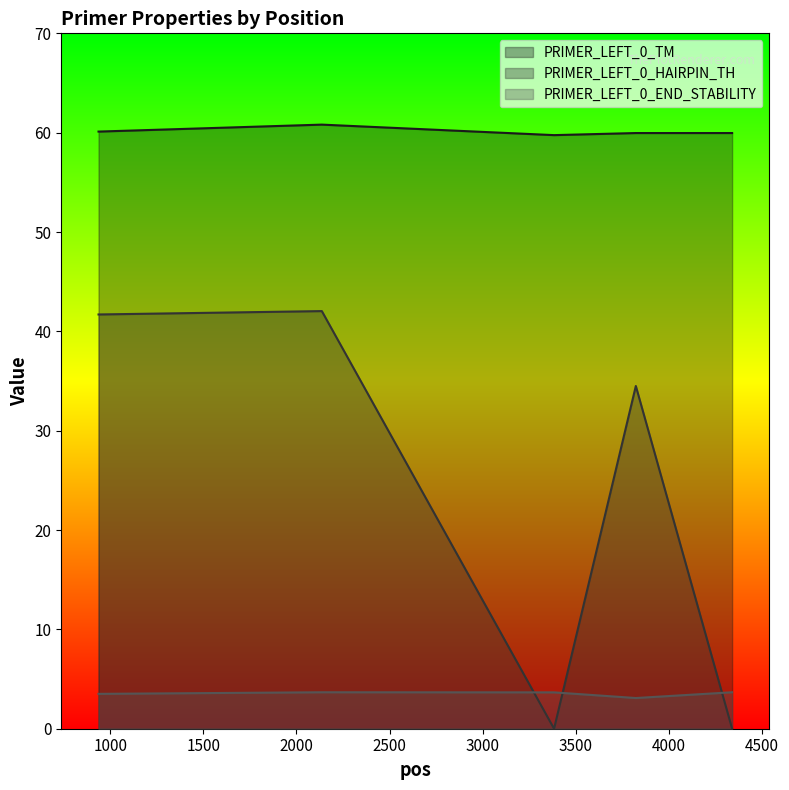

Where is the first local maximum for PRIMER_LEFT_0_TM?

2136